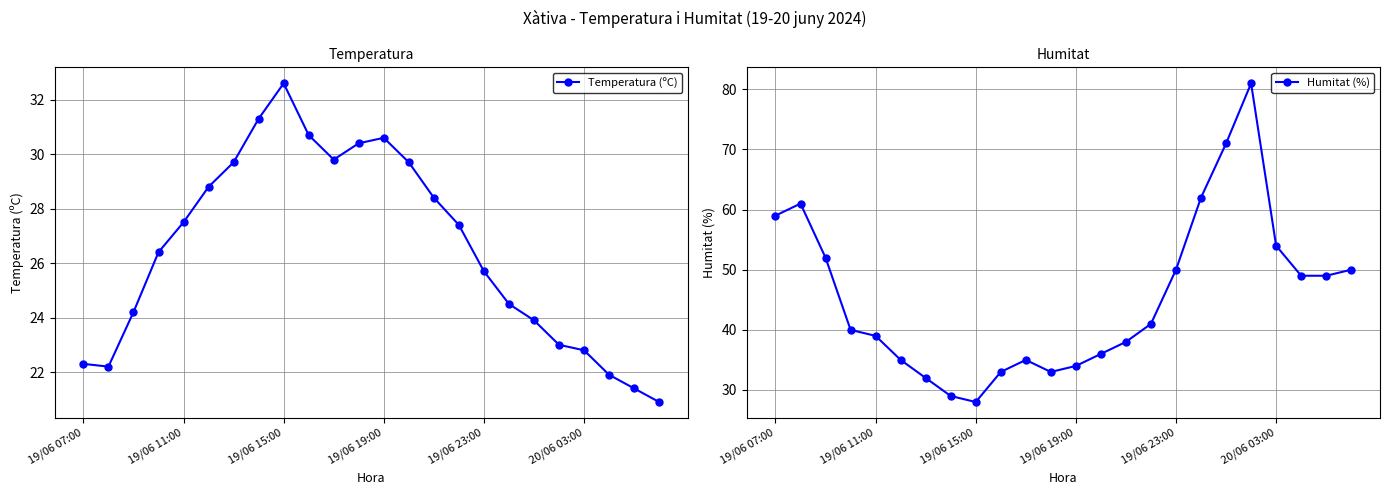

At which label does Temperatura (ºC) reach its peak?

19/06 15:00